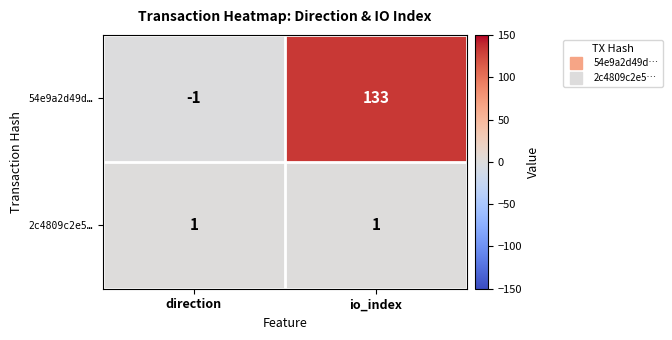

What is the difference between the highest and lowest values at io_index?

132